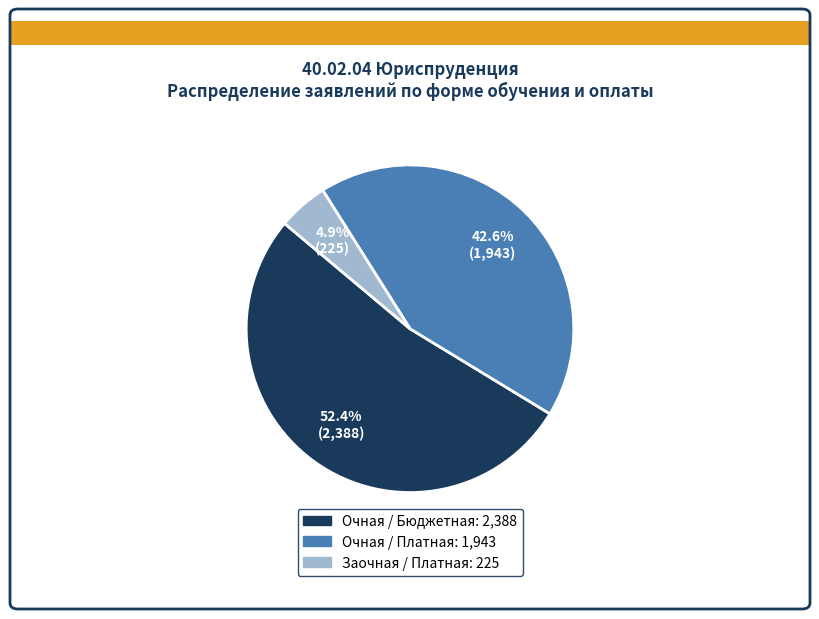

Which slice represents more than half of the pie?

Очная / Бюджетная